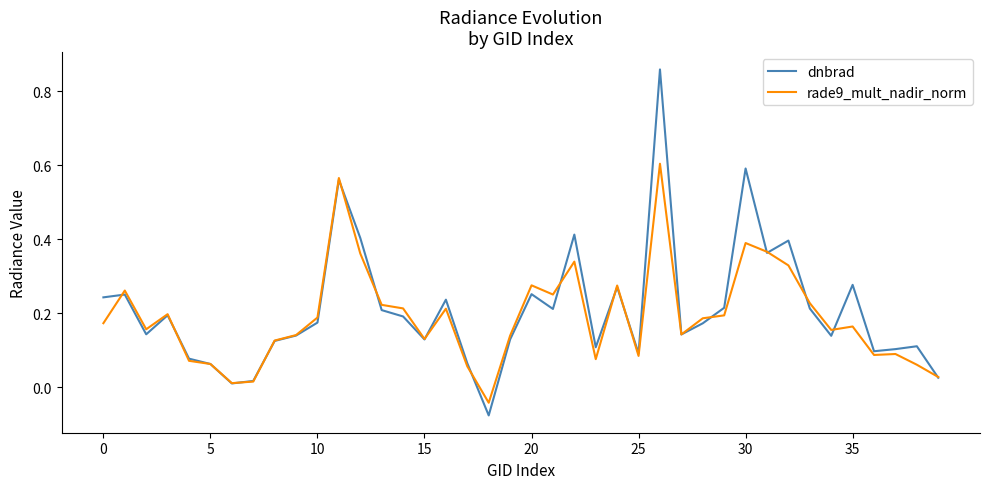

Which series has the widest spread of values?

dnbrad